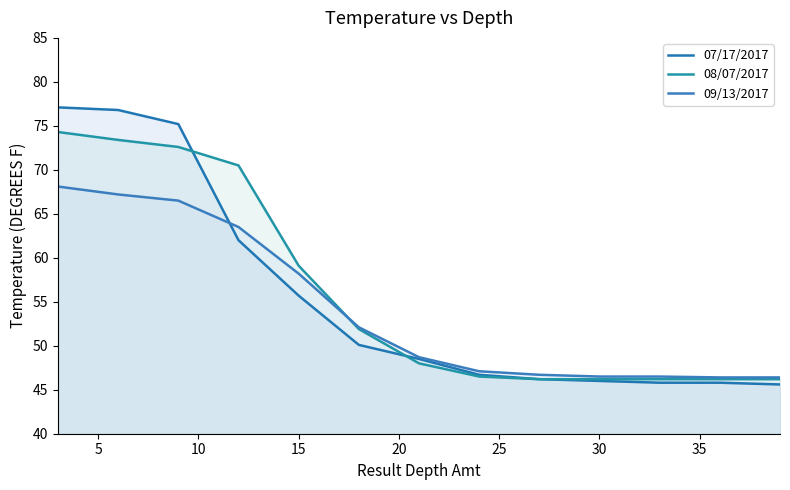

What is the difference between the second highest and minimum values in the 08/07/2017 series?

27.2